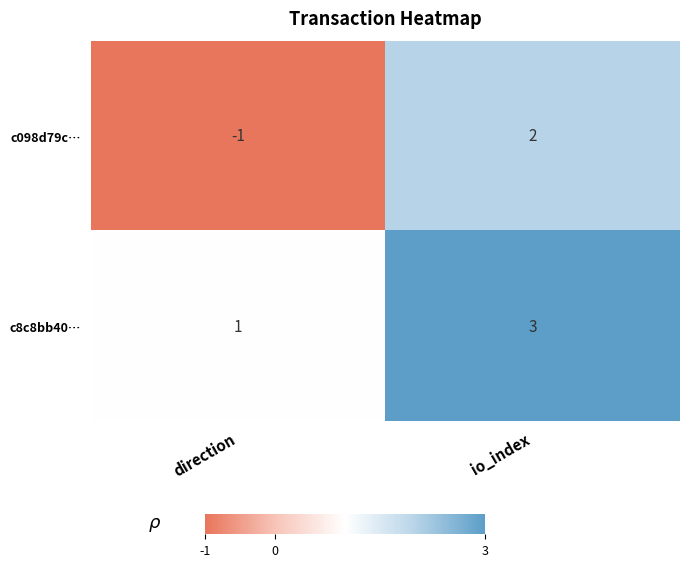

Which category has the lowest value in the c8c8bb40… series?

direction